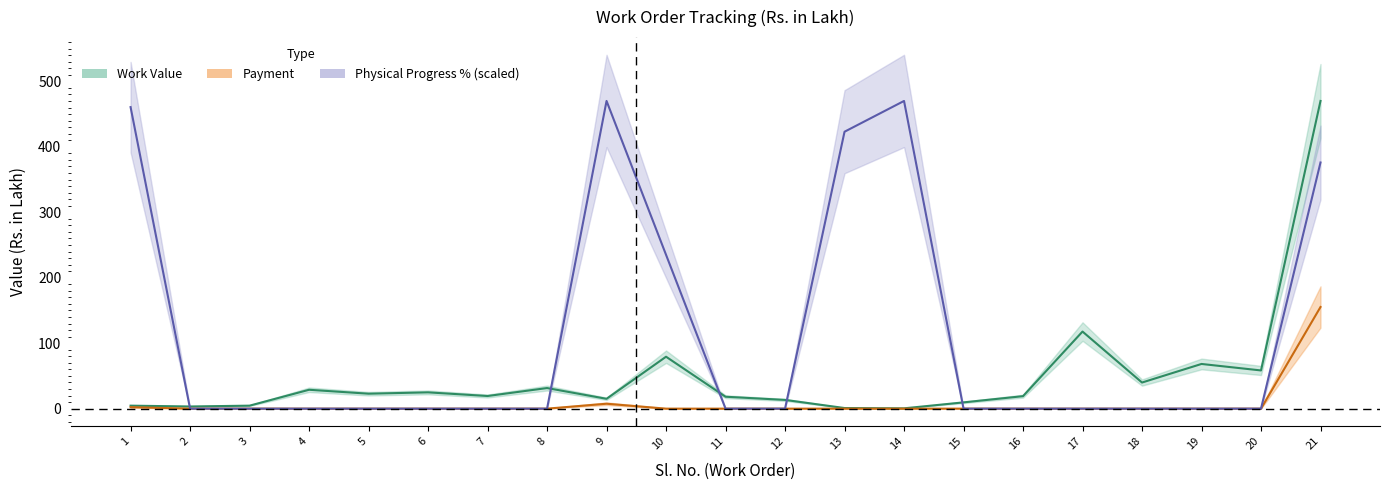

What is the sum of the Work Value values at 13 and 10?

80.3